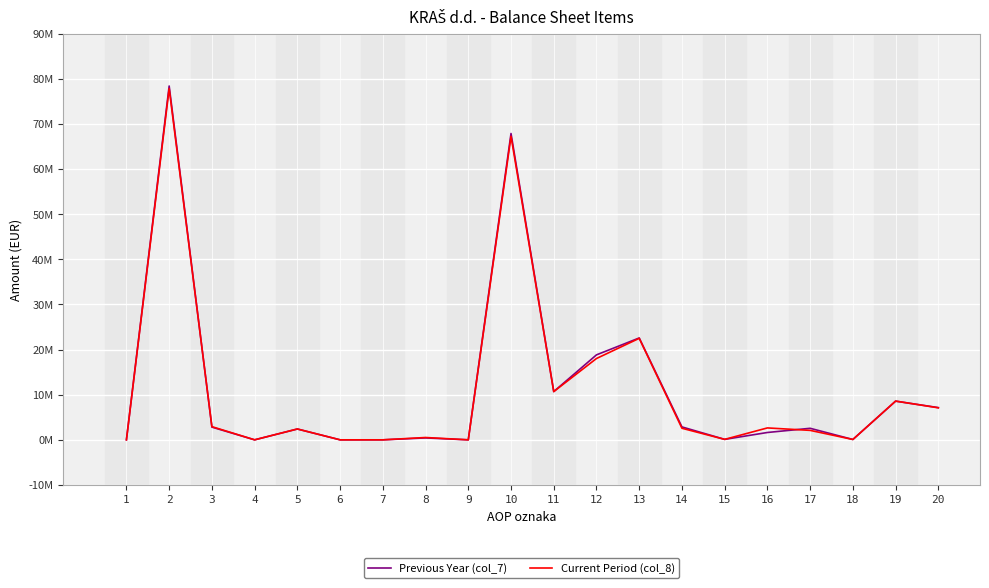

What are all the series names shown in the legend?

Previous Year (col_7), Current Period (col_8)